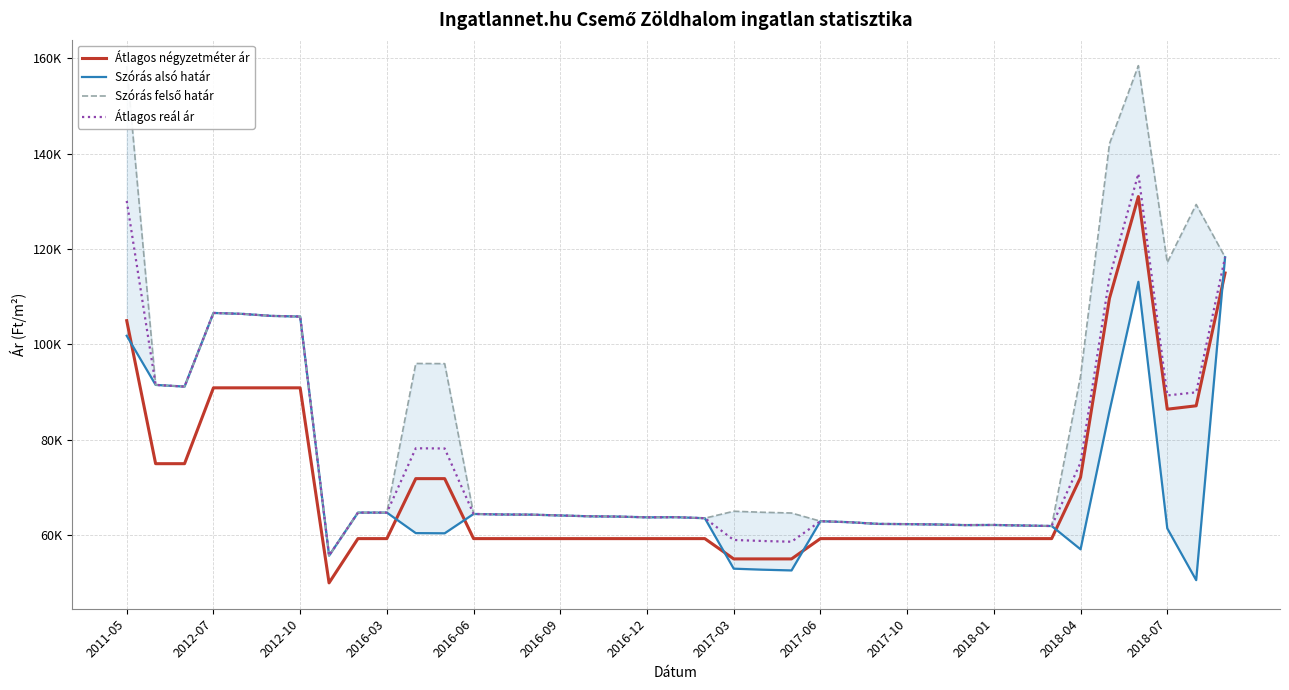

Reading left to right, what are all the values shown in this chart?

Átlagos négyzetméter ár: 105000	75000	75000	90909	90909	90909	90909	50000	59285	59285	71864	71864	59285	59285	59285	59285	59285	59285	59285	59285	59285	55027	55027	55027	59285	59285	59285	59285	59285	59285	59285	59285	59285	72142	109681	131029	86428	87142	115000
Szórás alsó határ: 101827	91526	91174	106619	106421	106001	105861	55716	64742	64742	60438	60400	64456	64345	64314	64141	63969	63906	63751	63782	63566	52979	52766	52610	62941	62730	62372	62327	62253	62121	62150	62033	61930	57036	86022	113149	61430	50572	118316
Szórás felső határ: 158395	91526	91174	106619	106421	106001	105861	55716	64742	64742	96018	95980	64456	64345	64314	64141	63969	63906	63751	63782	63566	65021	64808	64652	62941	62730	62372	62327	62253	62121	62150	62033	61930	93402	142104	158485	117198	129364	118316
Átlagos reál ár: 130111	91526	91174	106619	106421	106001	105861	55716	64742	64742	78228	78190	64456	64345	64314	64141	63969	63906	63751	63782	63566	59000	58787	58631	62941	62730	62372	62327	62253	62121	62150	62033	61930	75219	114063	135817	89314	89968	118316